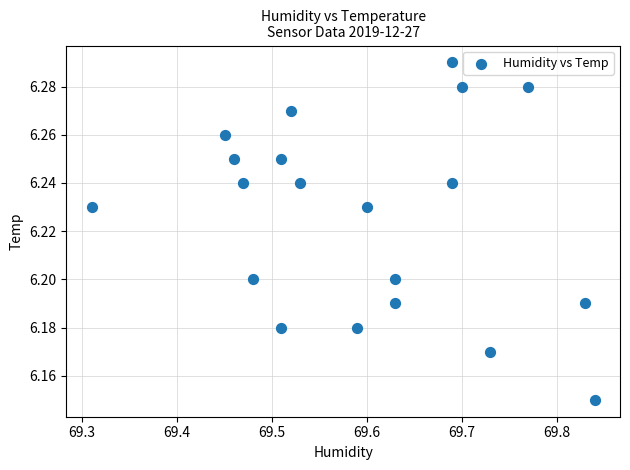

What is the range of X values (max minus min)?

0.5